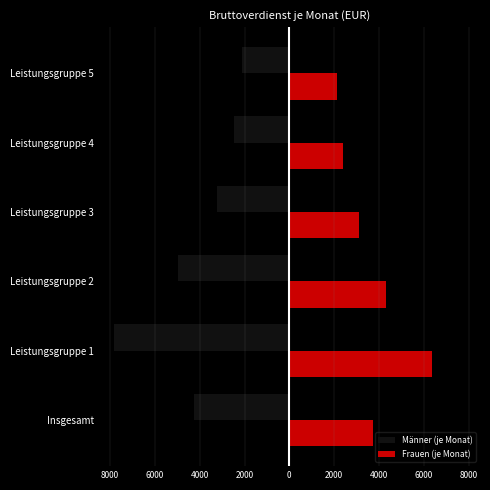

What are all the series names shown in the legend?

Männer (je Monat), Frauen (je Monat)